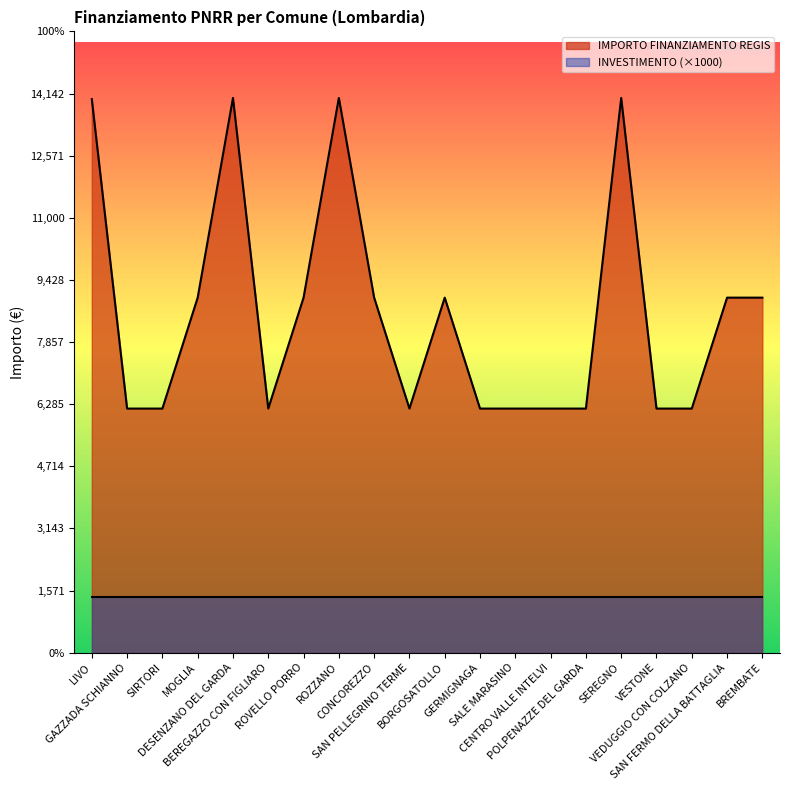

What is the minimum value shown in the chart?

6173.2